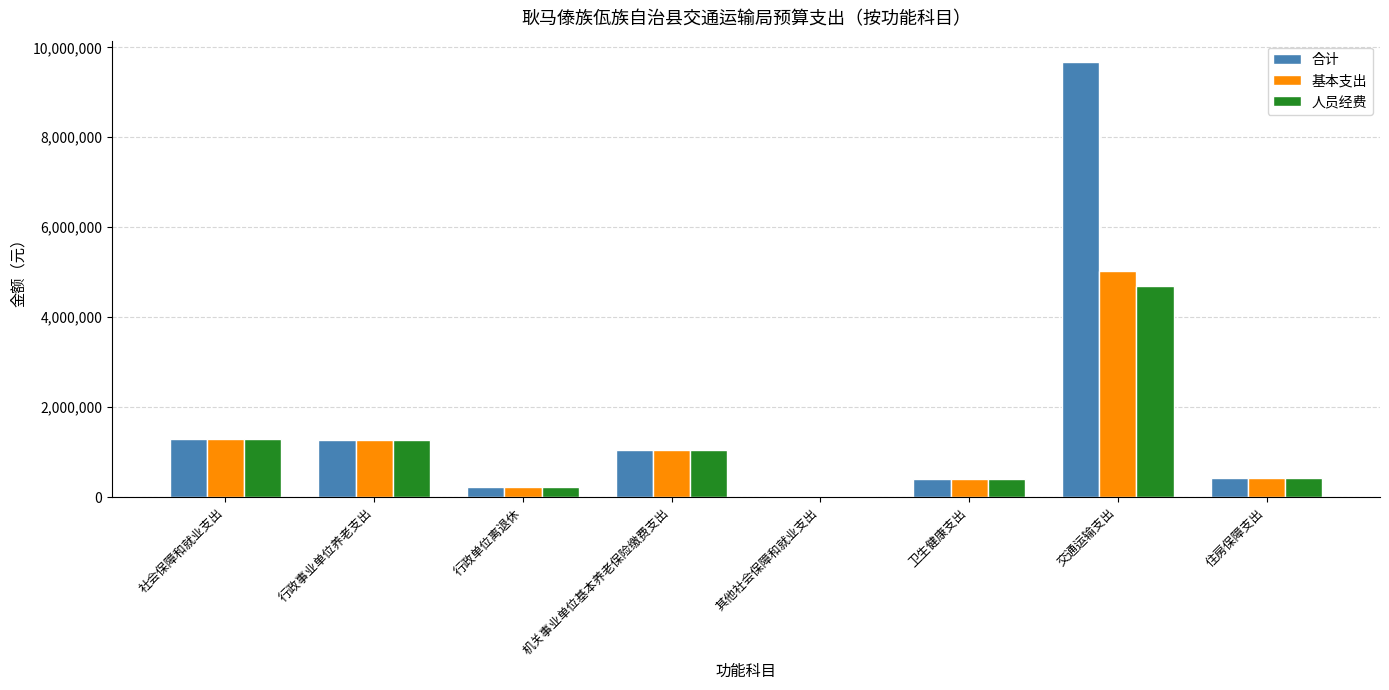

What is the approximate value of 合计 at 机关事业单位基本养老保险缴费支出?

1042390.7